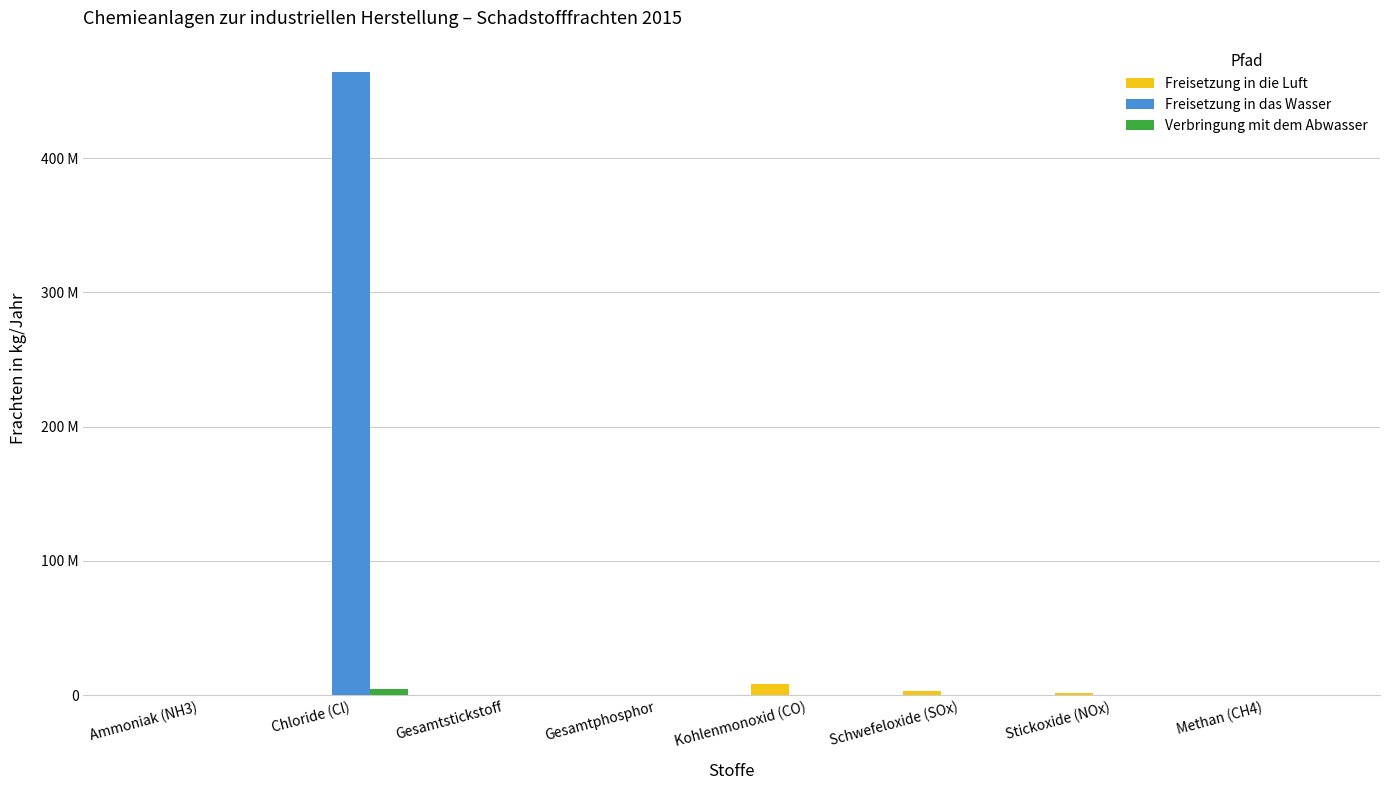

What position from the left is Schwefeloxide (SOx)?

6